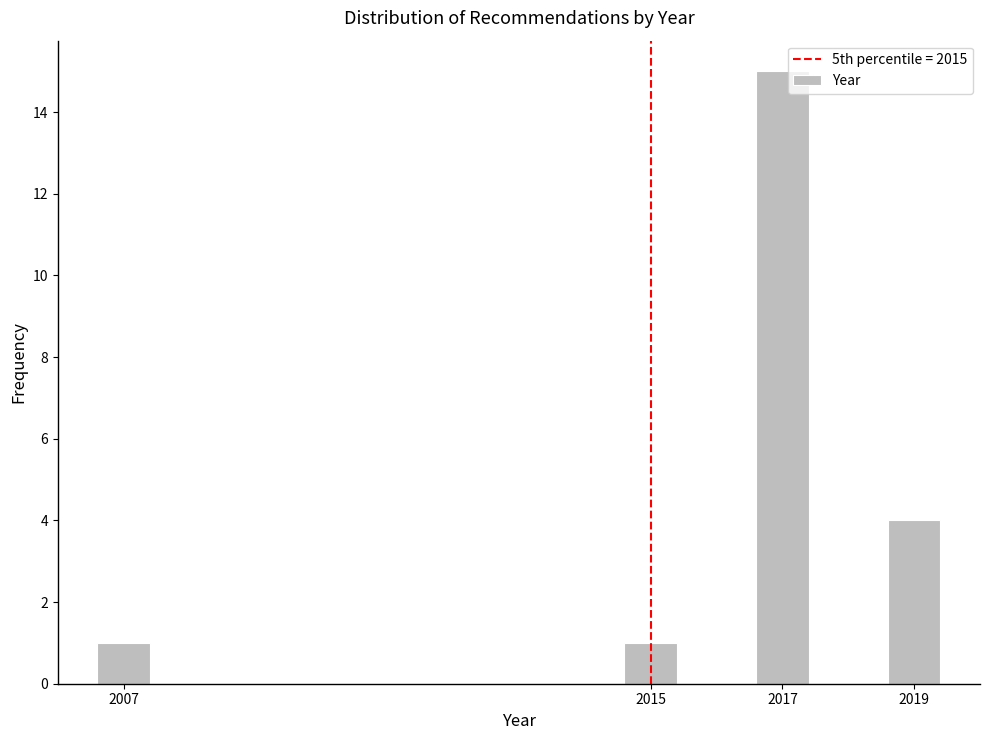

Reading left to right, list all the values displayed in this chart.

1	1	15	4